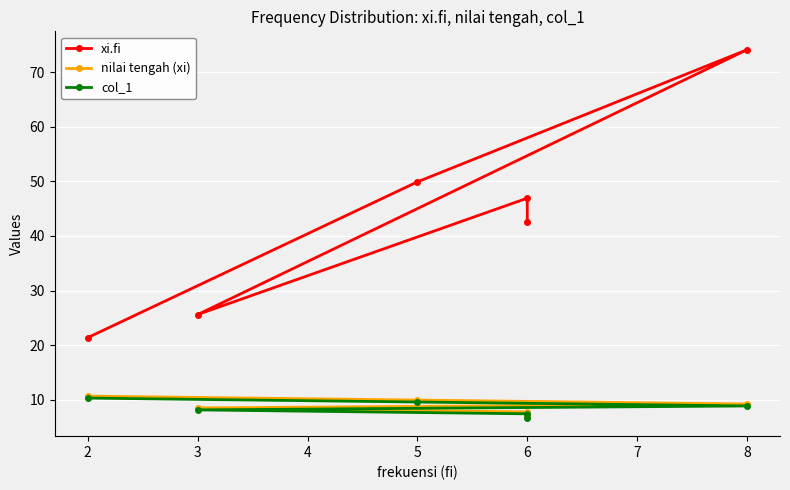

What is the average value of the col_1 series?

8.5